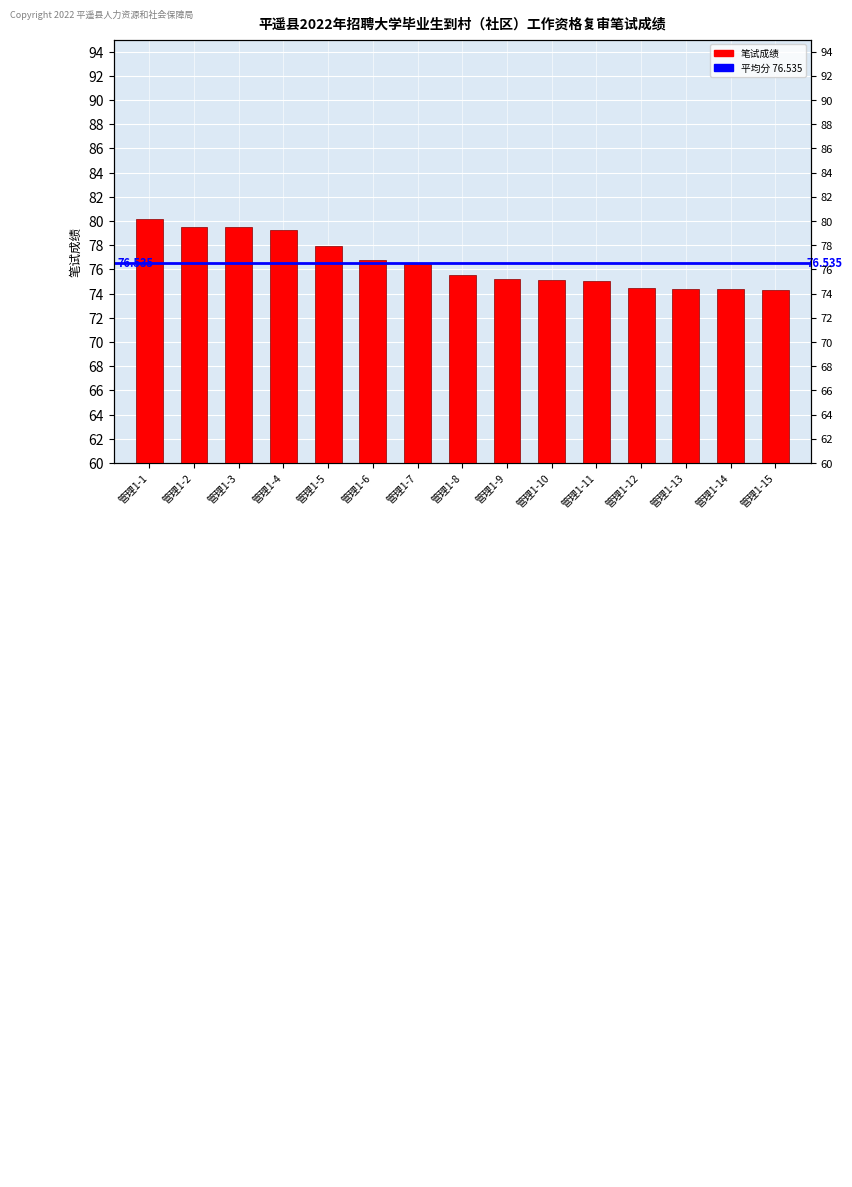

Read the value at 管理1-7.

76.4